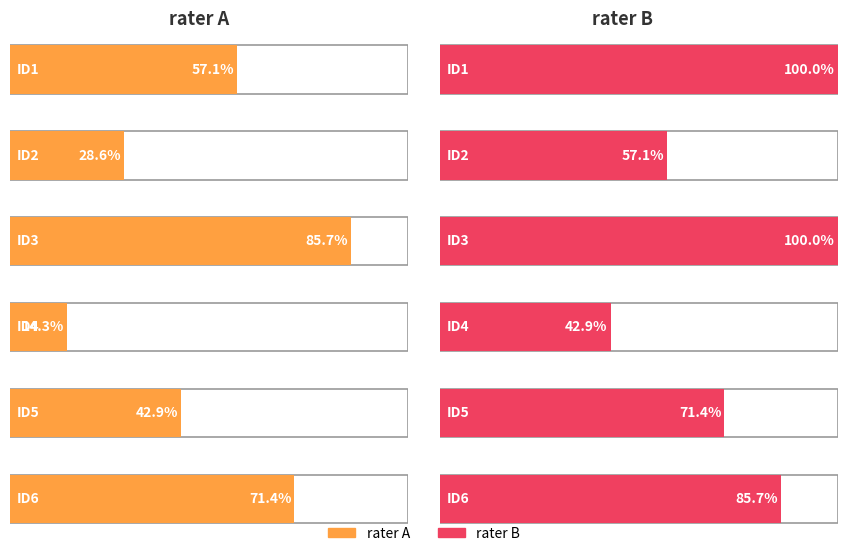

Reading left to right, transcribe all the data shown in this chart.

rater A: ID1=4	ID2=2	ID3=6	ID4=1	ID5=3	ID6=5
rater B: ID1=7	ID2=4	ID3=7	ID4=3	ID5=5	ID6=6